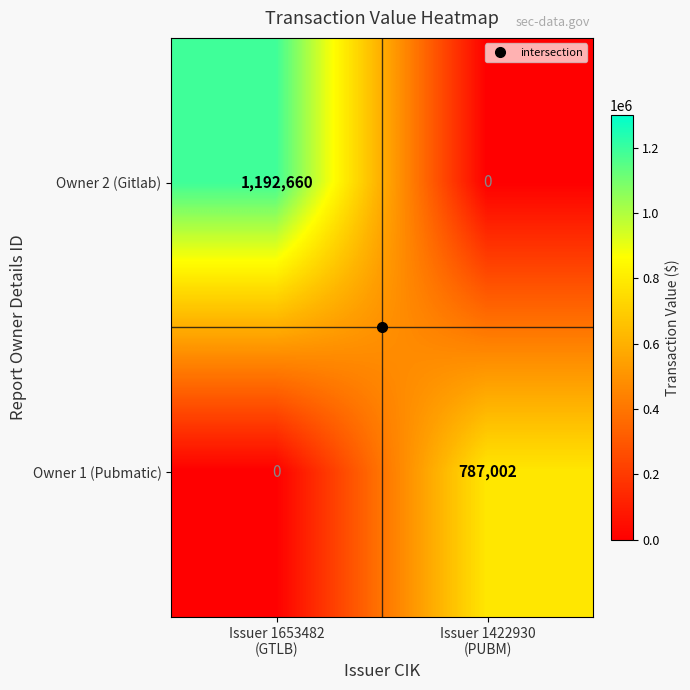

What is the average value of the Owner 1 (Pubmatic) series?

393501